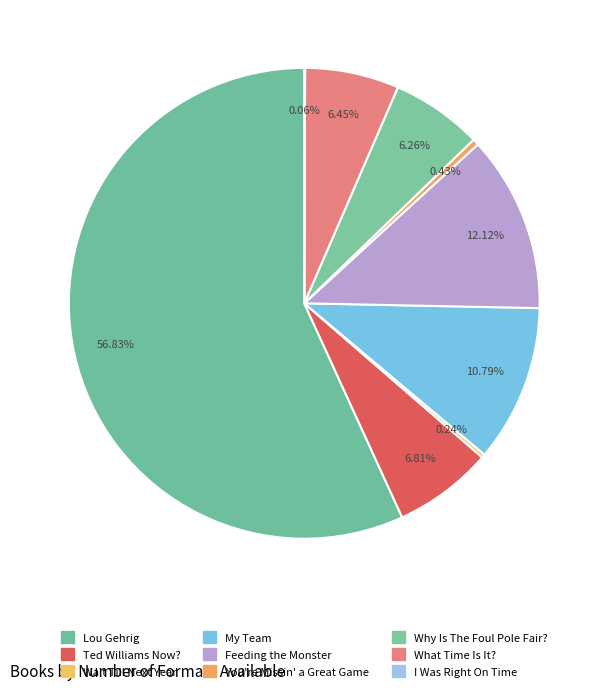

Does any single category account for the majority?

Yes